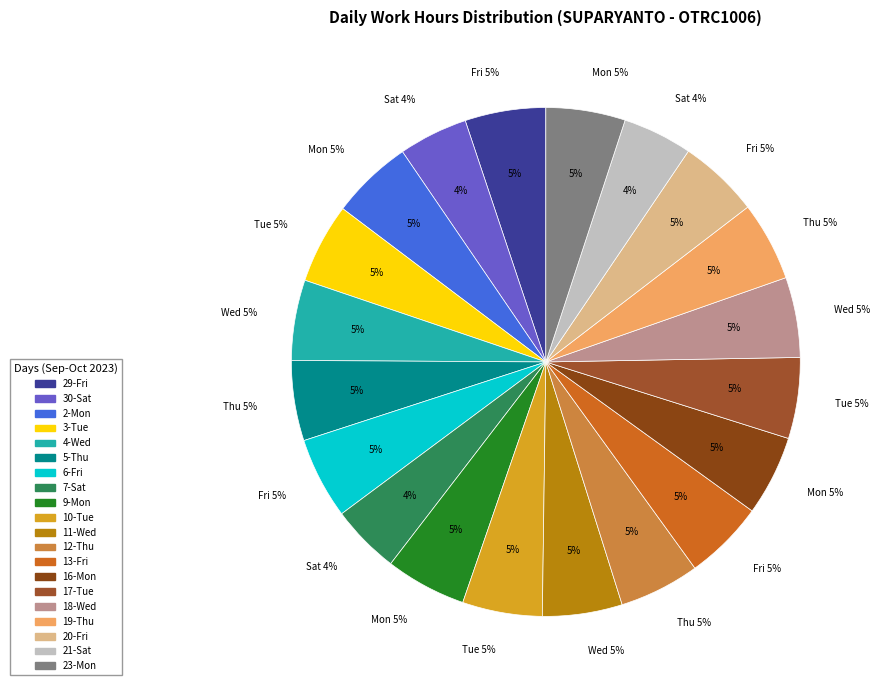

What percentage do 3-Tue and 12-Thu together represent?

10.2%